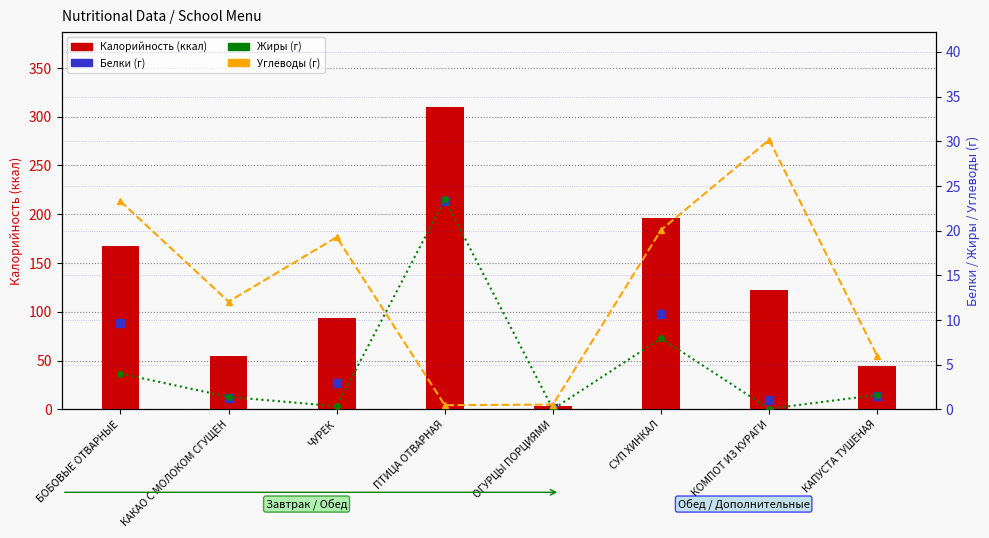

What are all the series names shown in the legend?

Калорийность (ккал), Жиры (г), Углеводы (г), Белки (г)